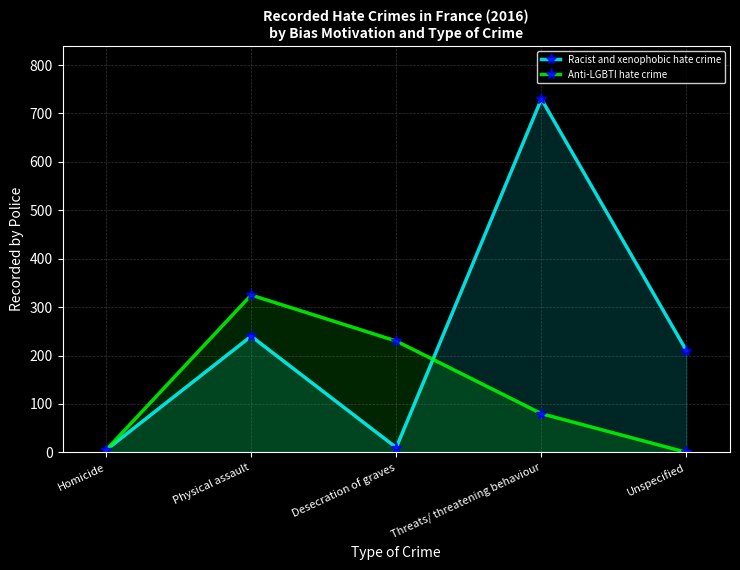

The Racist and xenophobic hate crime series shows 240 at Physical assault. True or false?

True